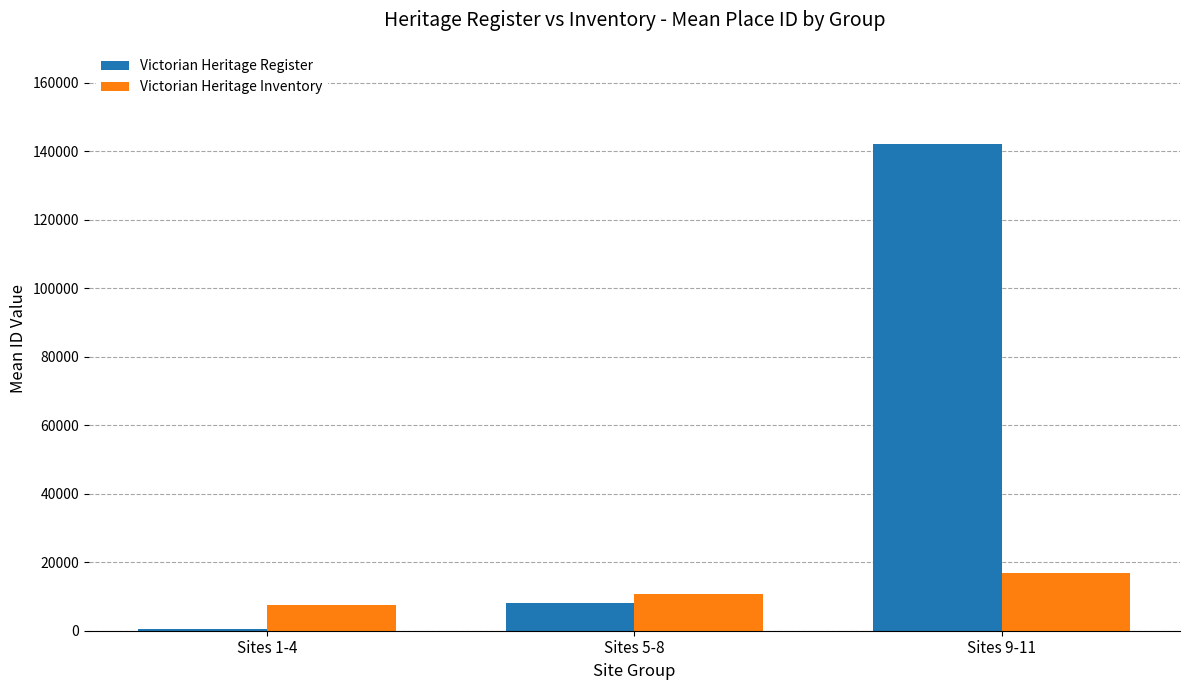

Where is Victorian Heritage Register nearest to the value 71344?

Sites 5-8